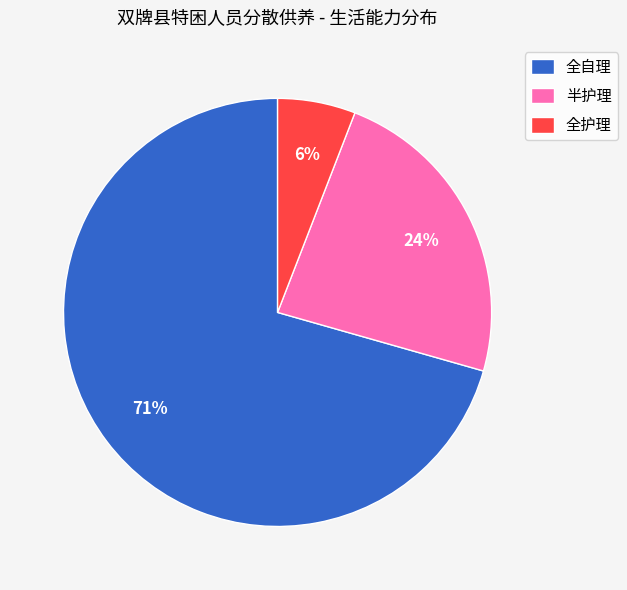

Rank the categories by value from lowest to highest.

全护理, 半护理, 全自理